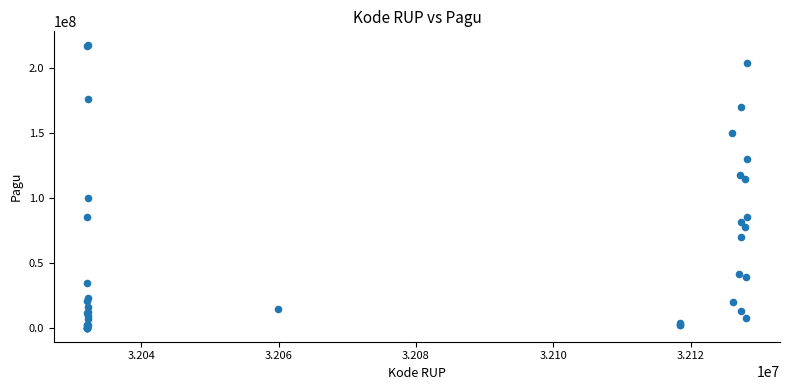

What Y value in the scatter plot is closest to 108830000?

114296000